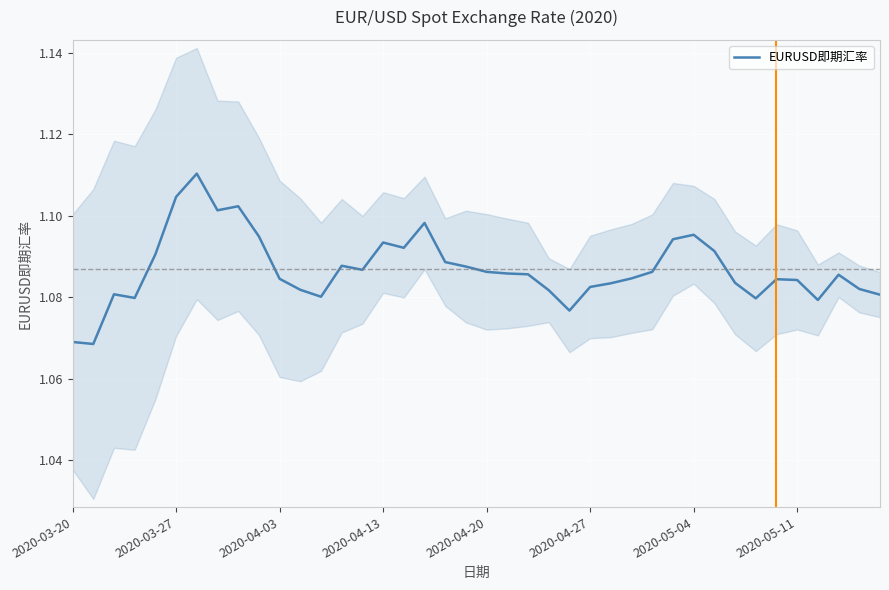

Reading right to left, extract all data points from this chart.

1.1	1.1	1.1	1.1	1.1	1.1	1.1	1.1	1.1	1.1	1.1	1.1	1.1	1.1	1.1	1.1	1.1	1.1	1.1	1.1	1.1	1.1	1.1	1.1	1.1	1.1	1.1	1.1	1.1	1.1	1.1	1.1	1.1	1.1	1.1	1.1	1.1	1.1	1.1	1.1